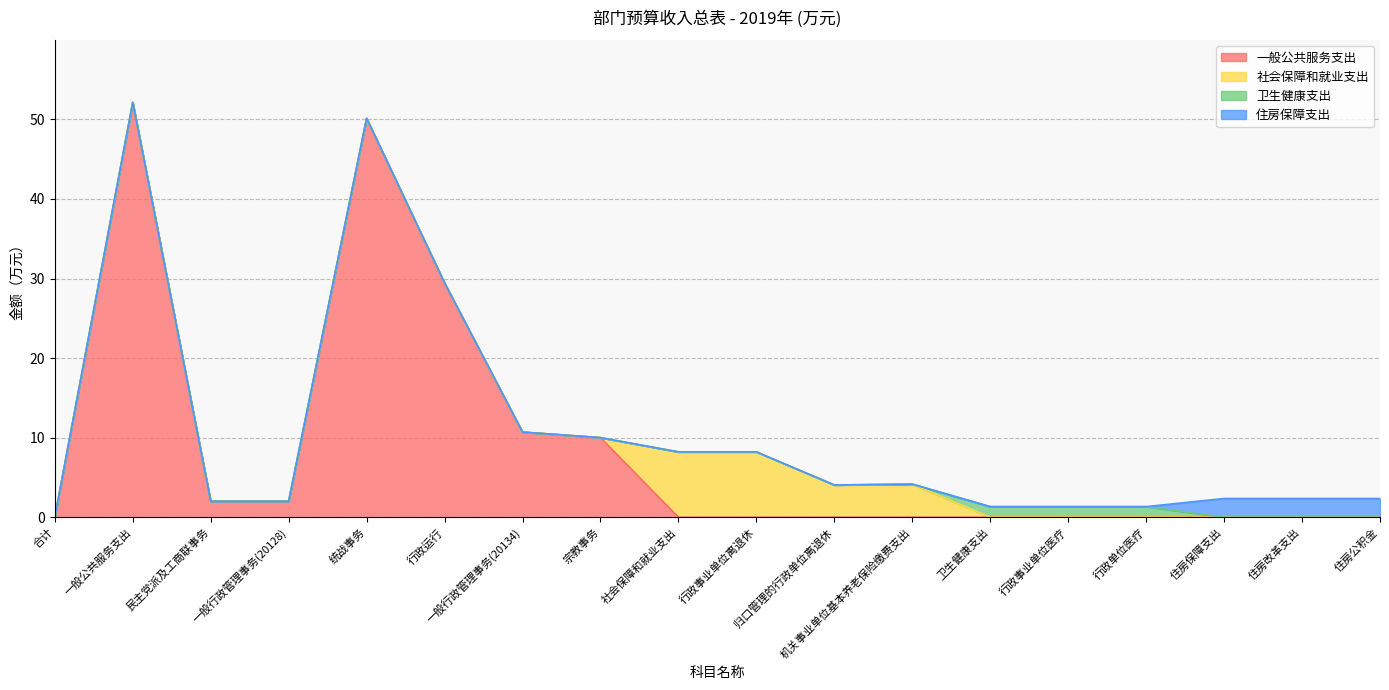

What is the average value of the 住房保障支出 series?

0.4